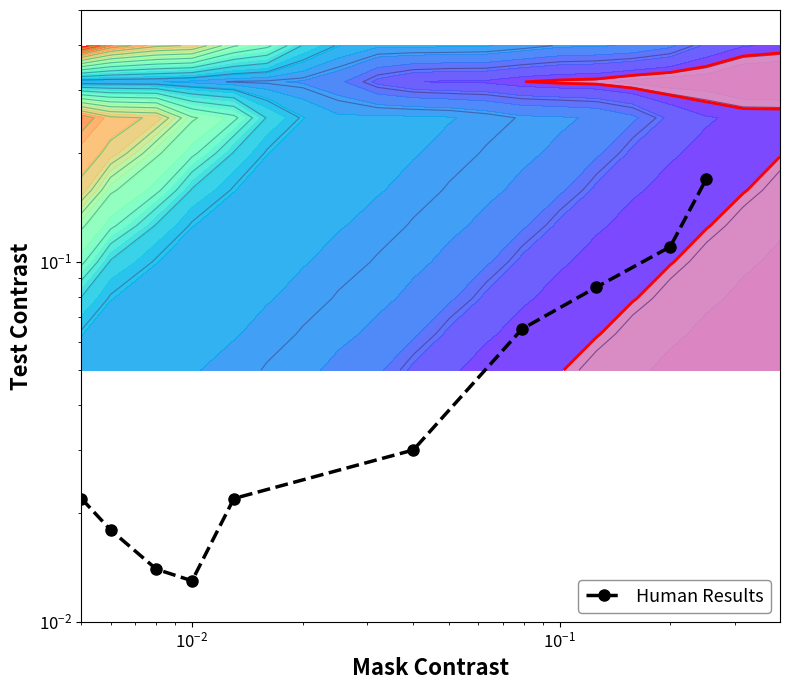

What is the sum of all values?

0.5